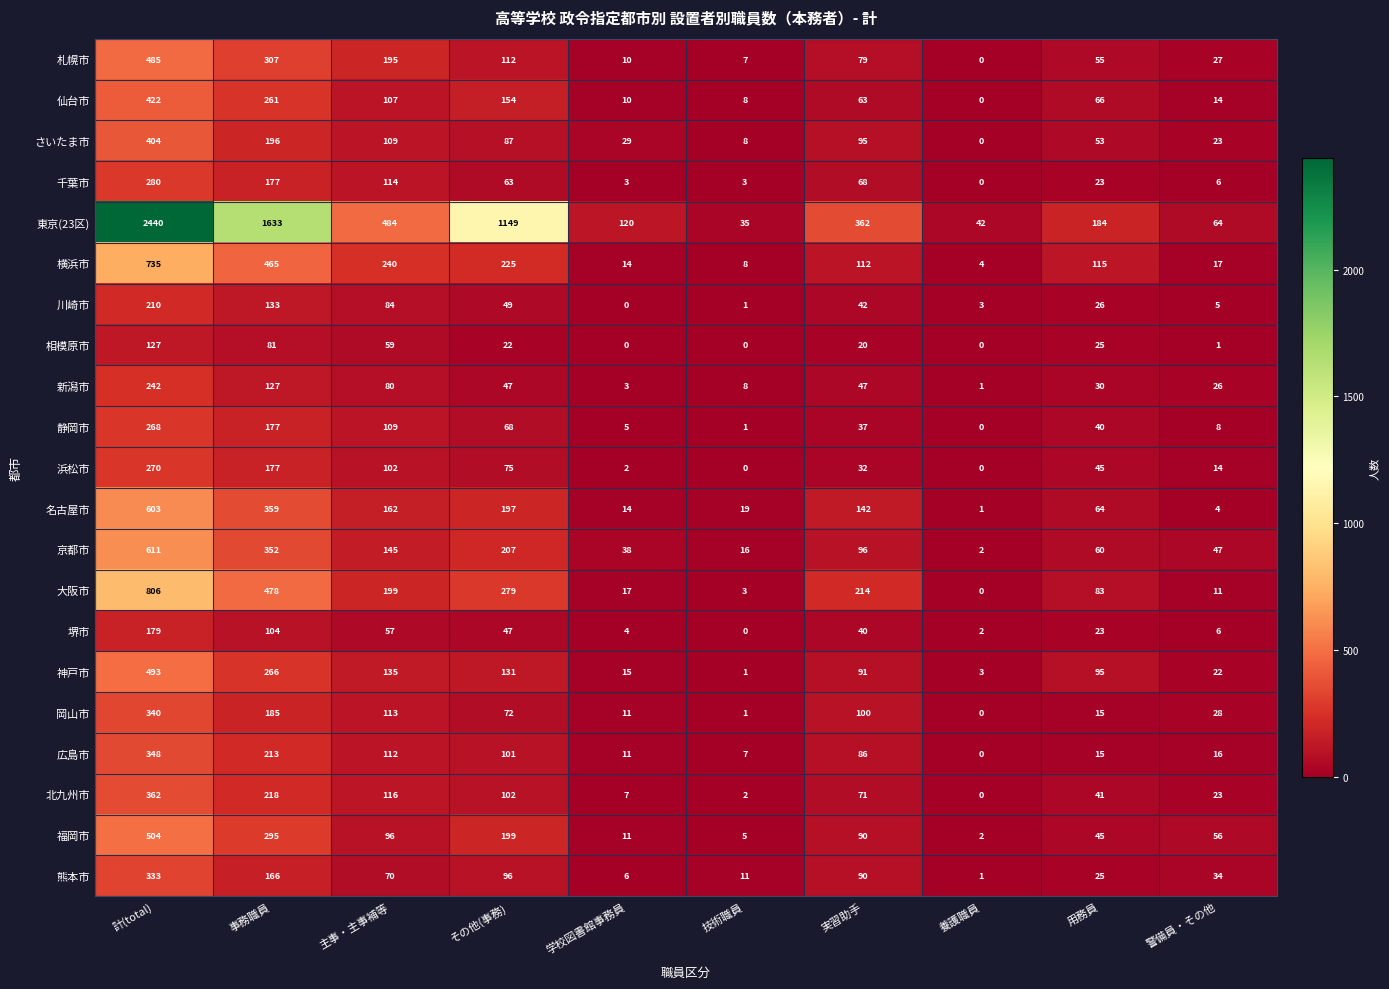

List the series in order of their peak value, lowest first.

相模原市, 堺市, 川崎市, 新潟市, 静岡市, 浜松市, 千葉市, 熊本市, 岡山市, 広島市, 北九州市, さいたま市, 仙台市, 札幌市, 神戸市, 福岡市, 名古屋市, 京都市, 横浜市, 大阪市, 東京(23区)